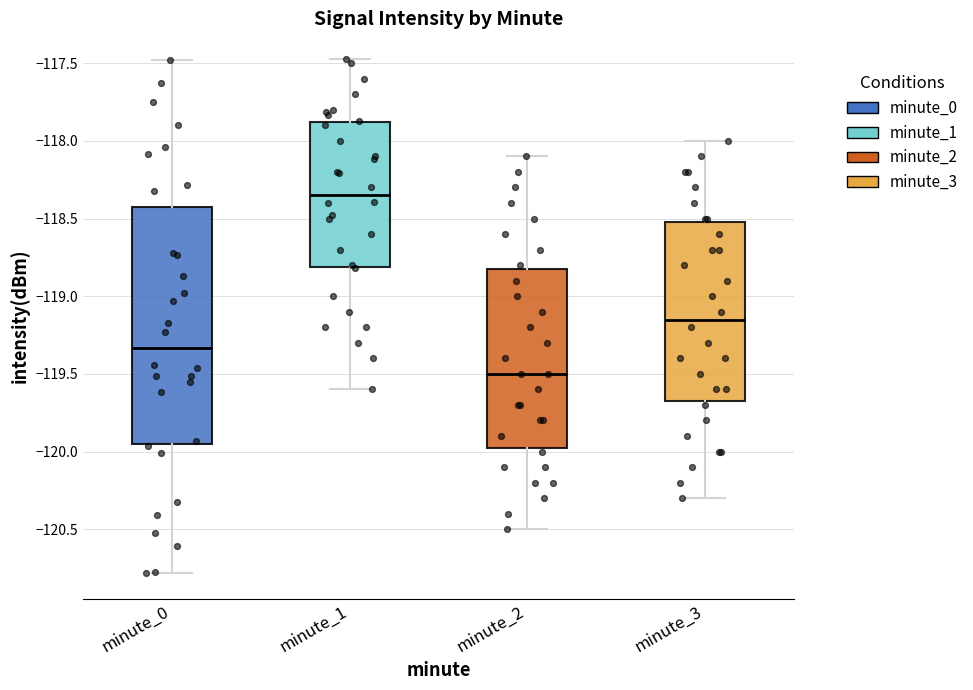

Which box has the lowest median line?

minute_2